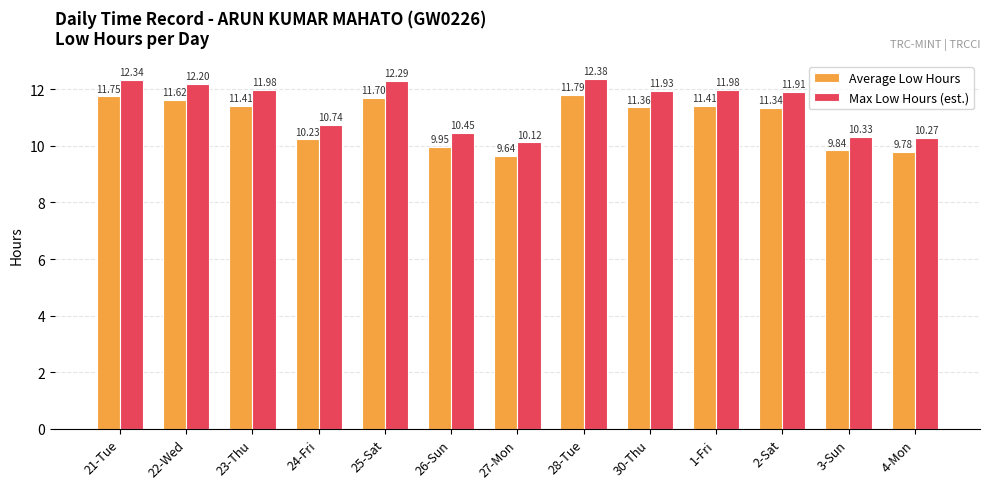

Which series has the largest total across all categories?

Max Low Hours (est.)